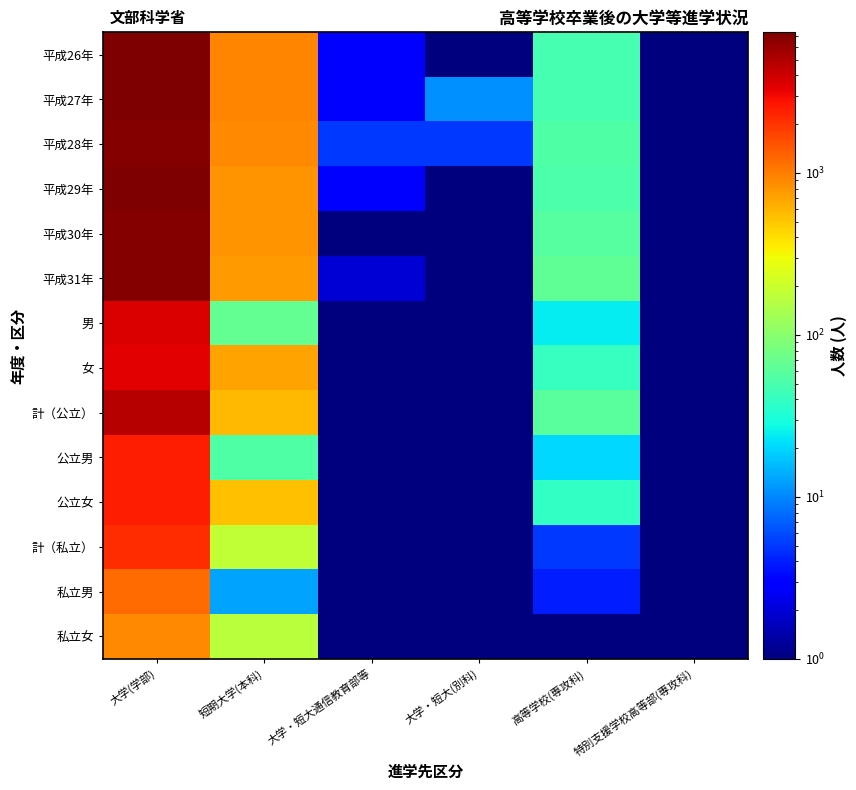

Rank the series by their maximum value, from highest to lowest.

平成29年, 平成27年, 平成26年, 平成28年, 平成30年, 平成31年, 計（公立）, 男, 女, 公立女, 公立男, 計（私立）, 私立男, 私立女